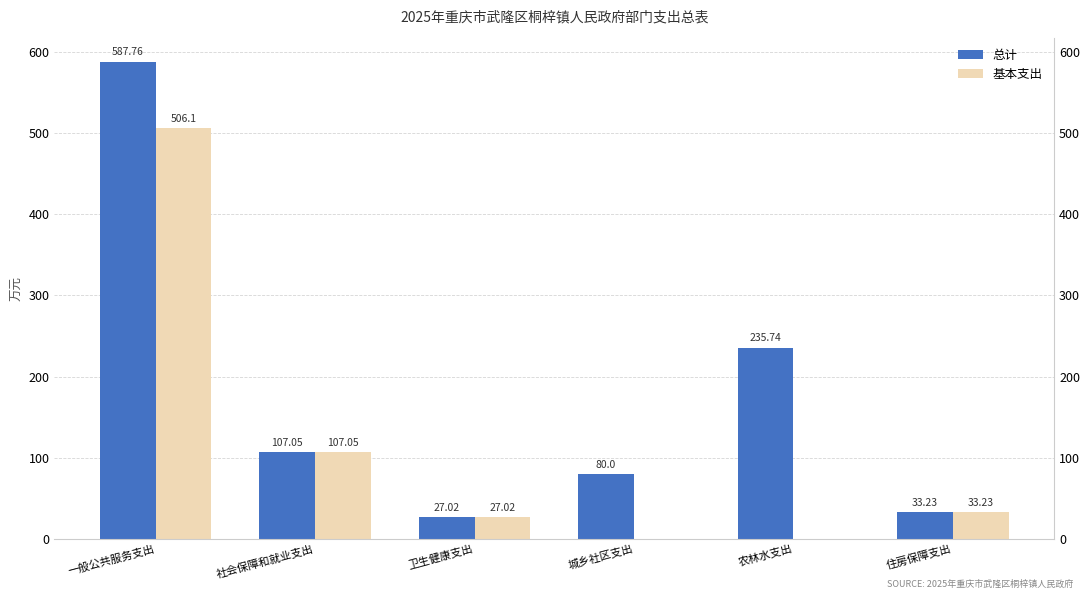

Reading left to right, extract all data points from this chart.

总计: 587.8	107.0	27.0	80.0	235.7	33.2
基本支出: 506.1	107.0	27.0	0.0	0.0	33.2